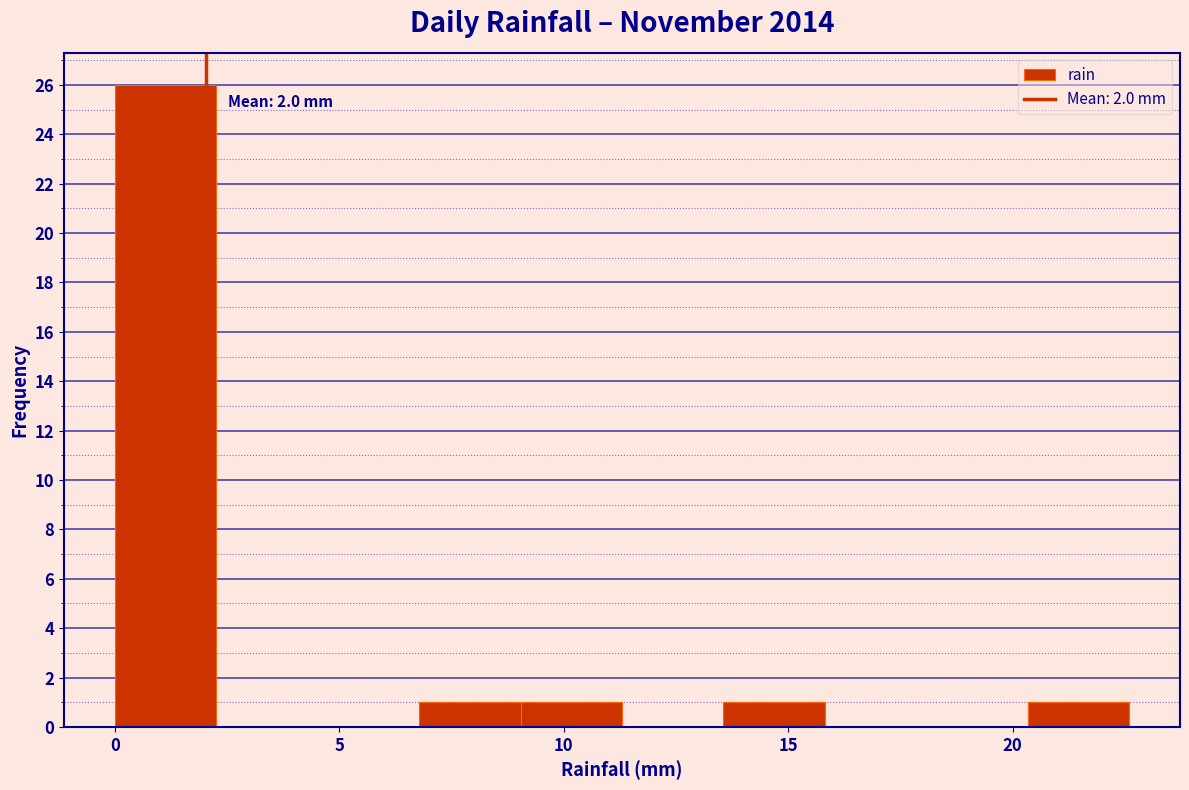

Over which range of the x-axis is the bar tallest?

0.0 to 2.5